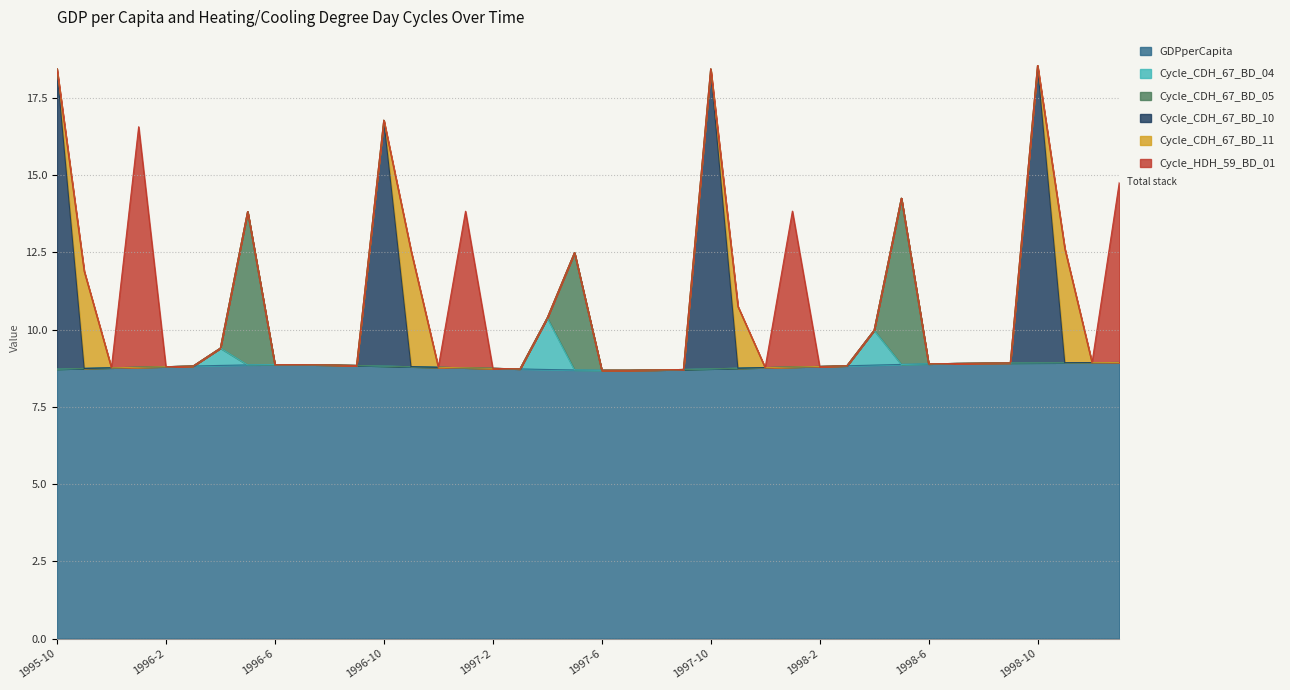

Does the chart display data point markers on the line(s)?

No